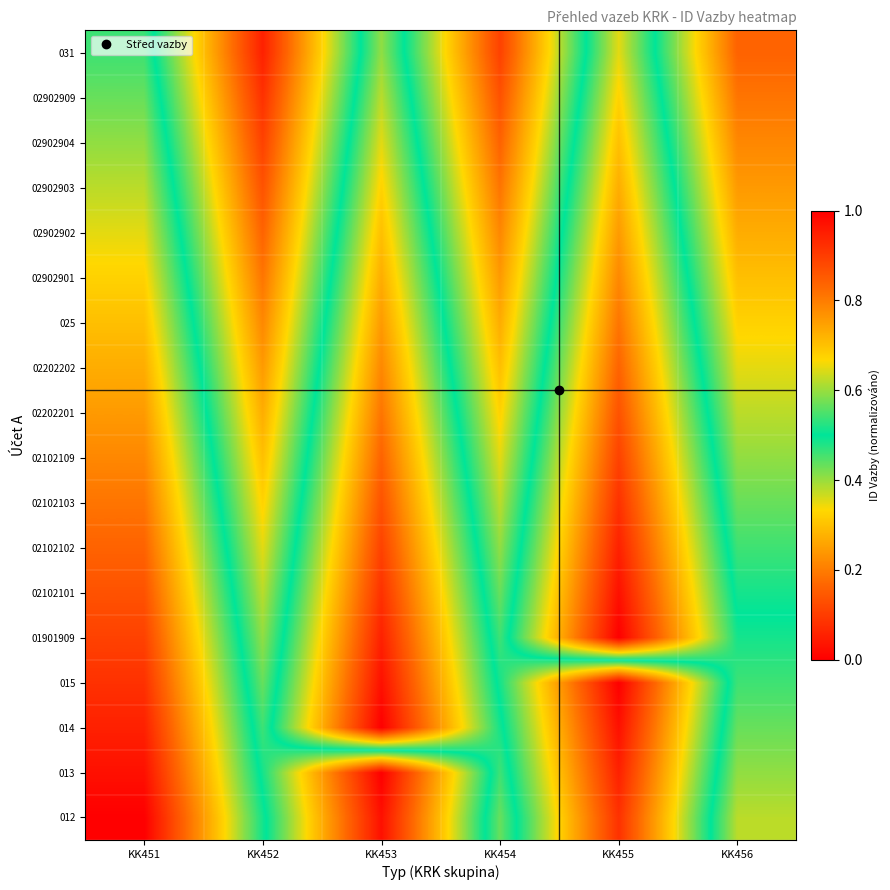

Which category has the lowest value across all series?

KK451